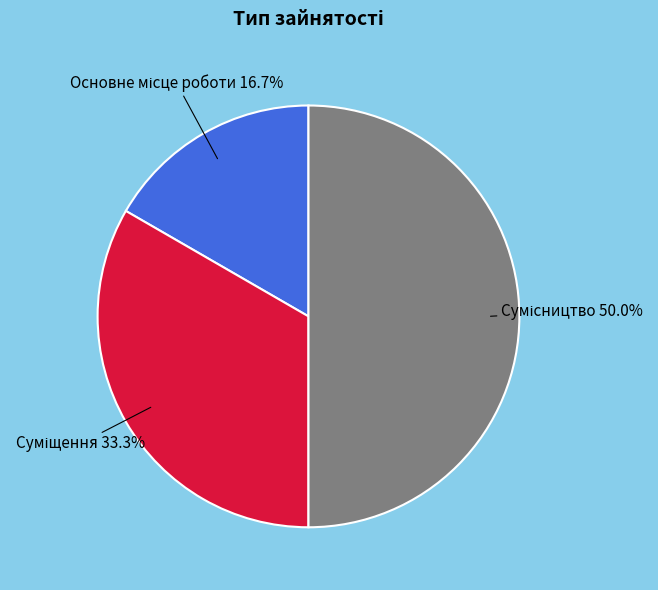

To the nearest percent, what is the difference between the Суміщення and Сумісництво slice percentages?

17%